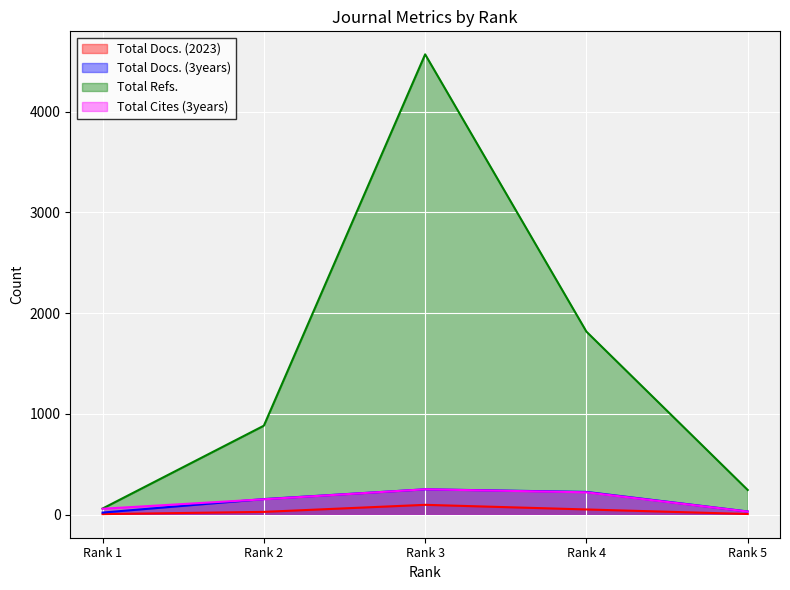

How many lines are shown in the chart?

4